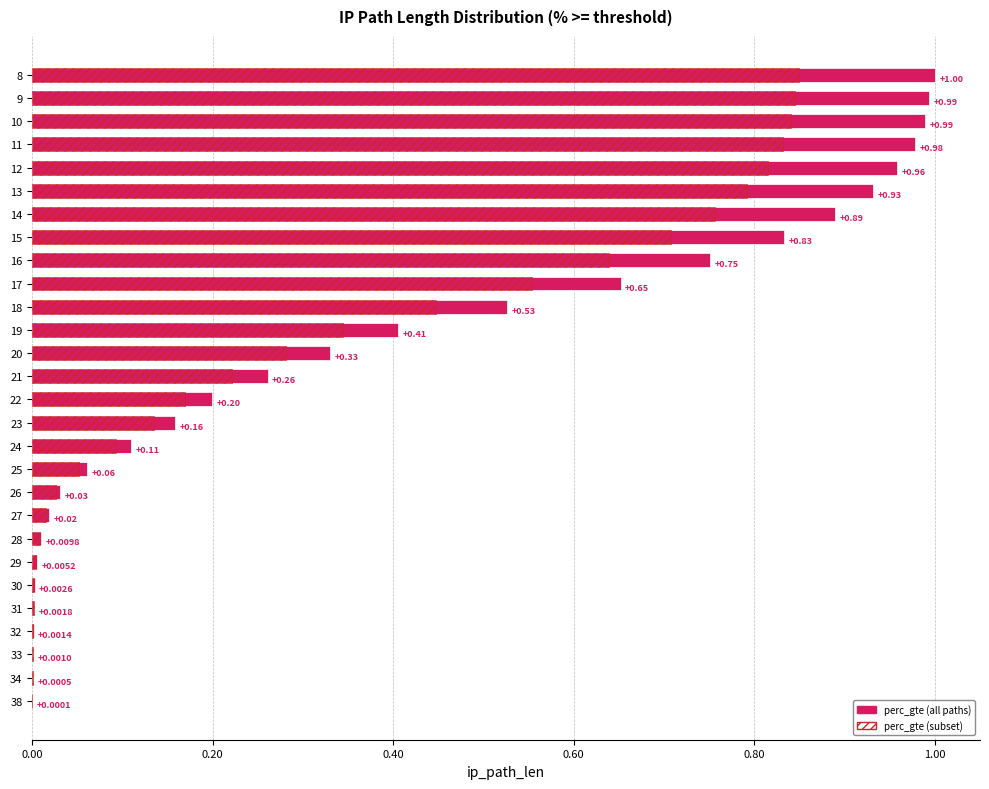

What is the average value of the perc_gte (upper) series?

0.3